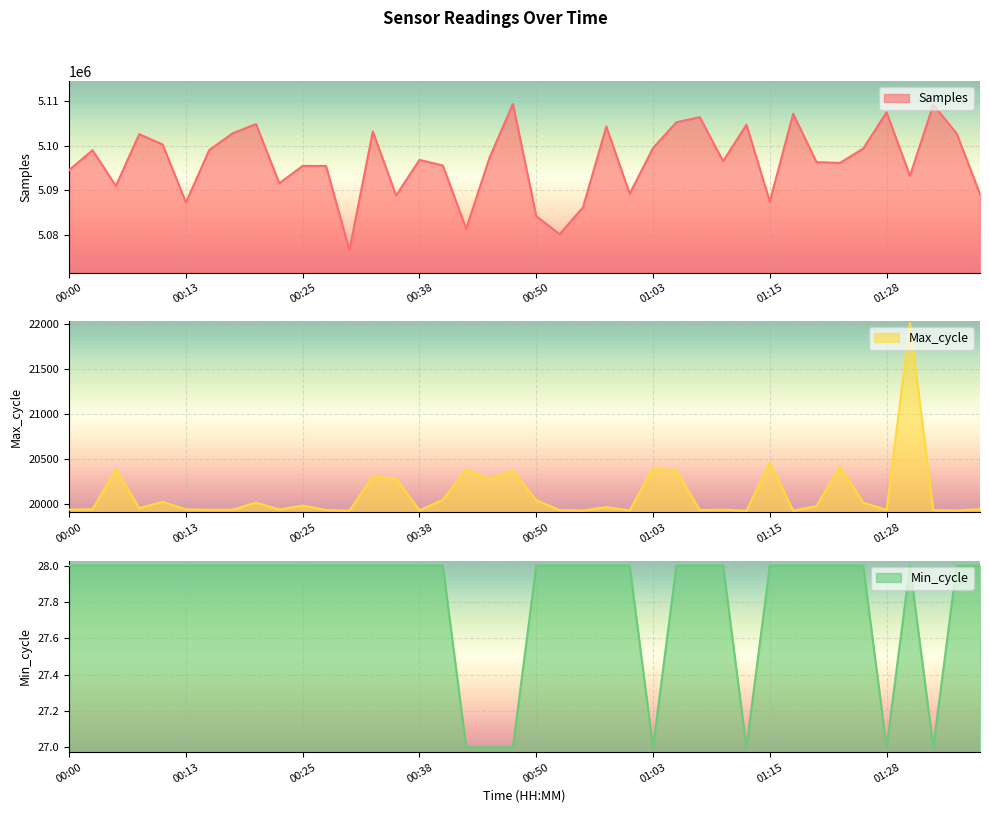

True or false: Max_cycle and Samples cross at least once.

False